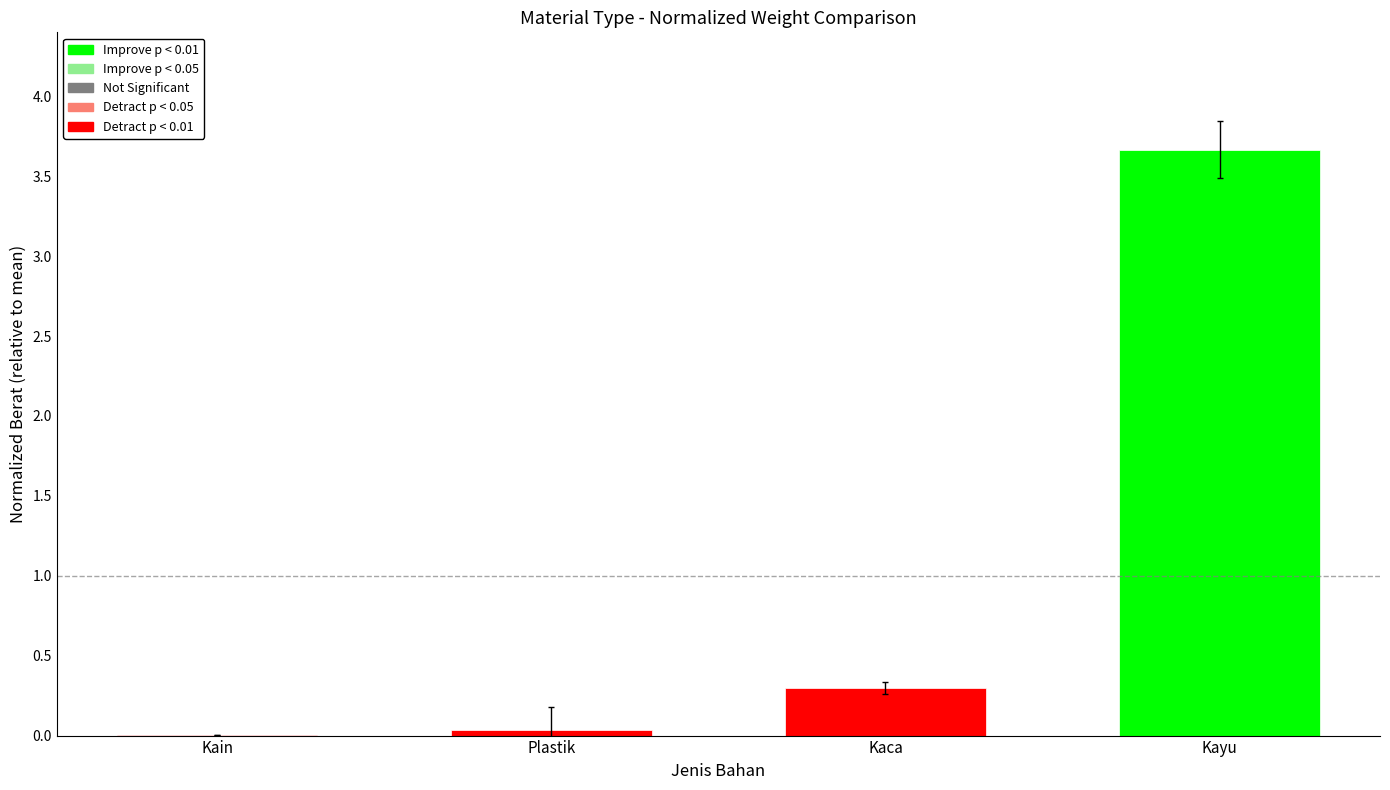

What is the average value?

1.0